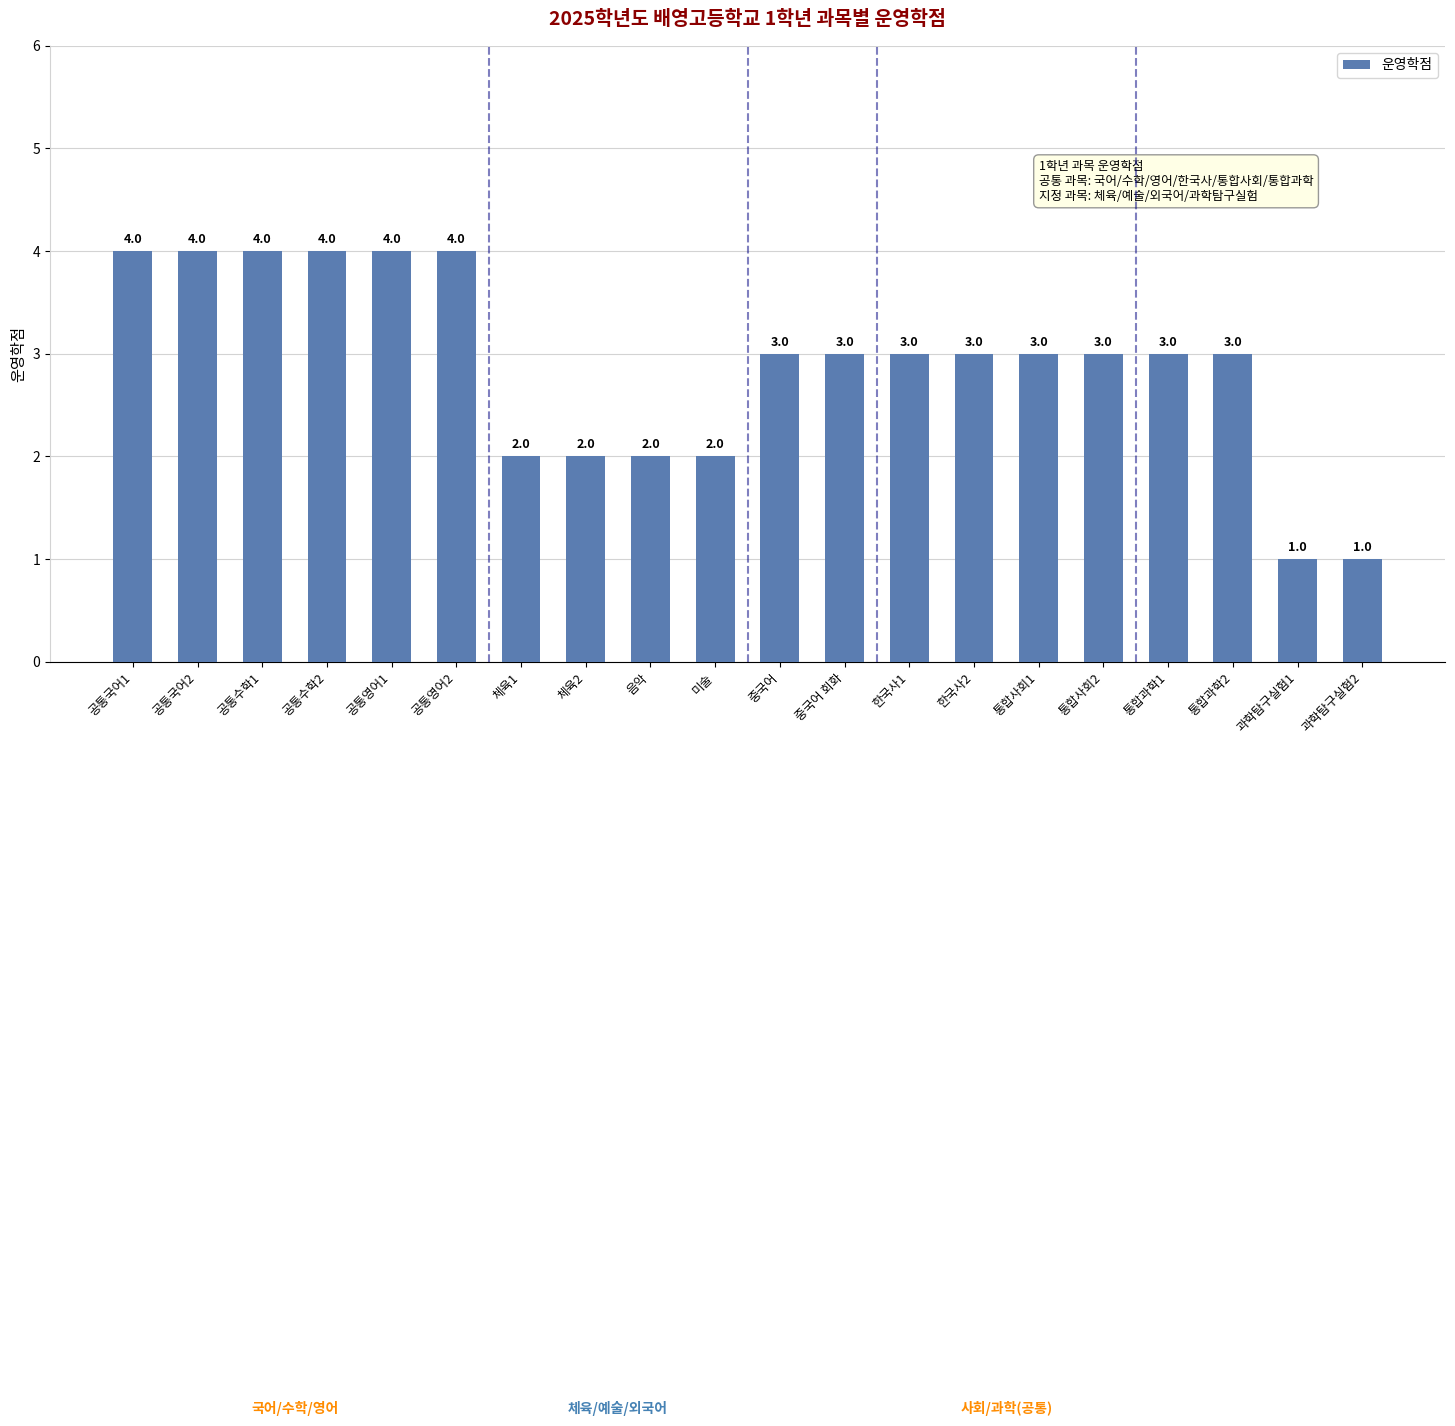

What is the smallest value displayed?

1